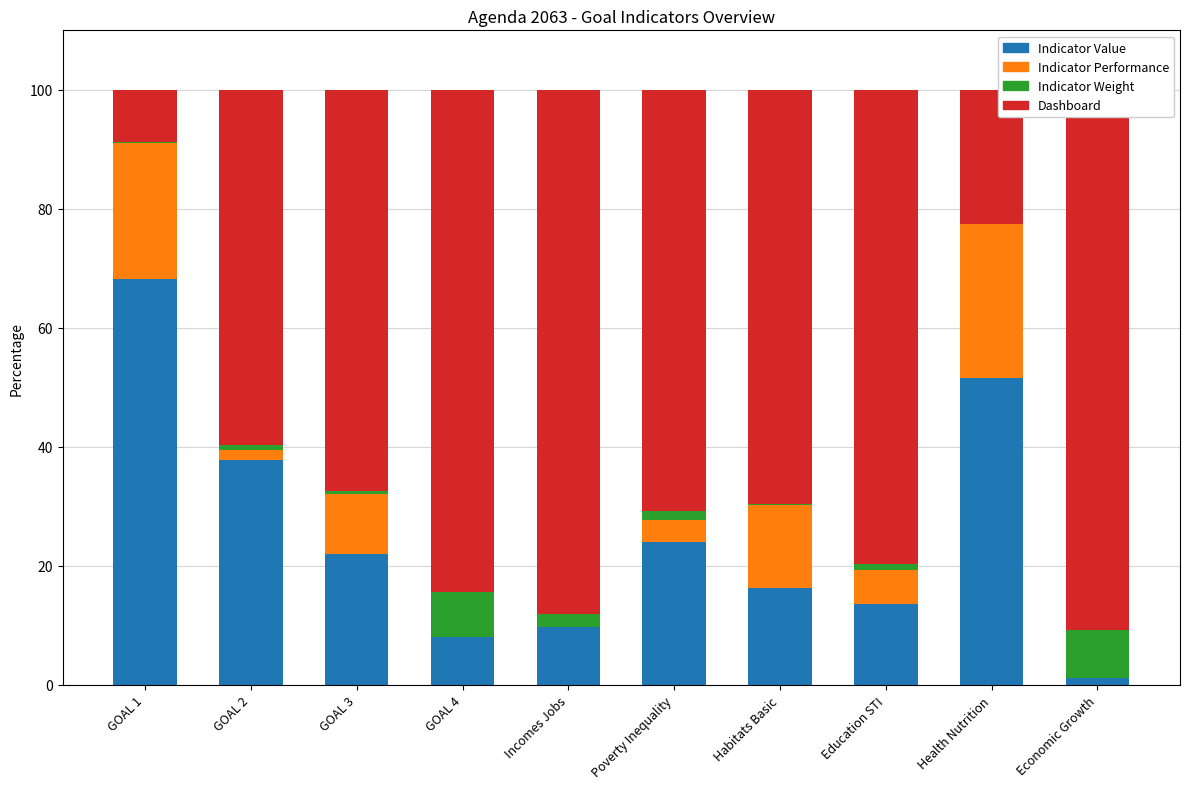

Is it true that Indicator Weight equals 0.1 at Health Nutrition?

False